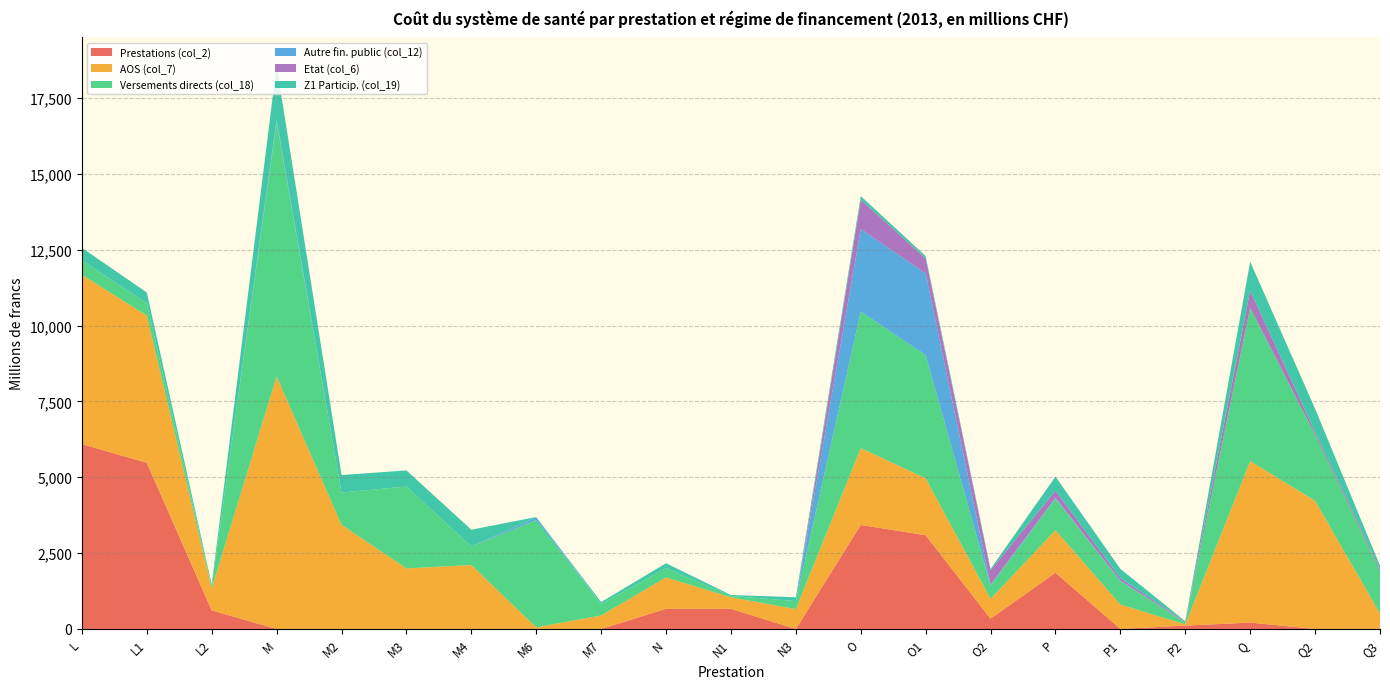

Reading left to right, list all the values displayed in this chart.

Prestations (col_2): 6093.5	5478.3	611.8	0.0	0.0	0.0	0.0	0.0	0.0	663.4	663.4	0.0	3428.7	3089.9	338.8	1854.2	0.0	111.2	209.3	0.0	0.0
AOS (col_7): 5582.8	4851.9	726.8	8323.8	3432.4	1996.3	2106.9	53.3	445.5	1034.4	380.4	654.0	2531.1	1876.4	654.6	1399.5	806.5	38.9	5324.4	4224.8	508.0
Versements directs (col_18): 474.6	406.4	68.2	8377.3	1065.9	2697.1	613.6	3533.3	375.7	310.6	45.4	265.2	4503.1	4061.7	441.4	1042.5	769.2	64.2	5053.1	2179.4	1403.5
Autre fin. public (col_12): 0.0	0.0	0.0	89.5	0.0	0.0	0.0	89.5	0.0	0.0	0.0	0.0	2720.3	2693.7	26.6	25.3	15.9	9.4	0.0	0.0	0.0
Etat (col_6): 0.0	0.0	0.0	0.0	0.0	0.0	0.0	0.0	0.0	0.0	0.0	0.0	970.8	494.1	476.7	238.2	86.0	24.9	566.4	88.0	67.1
Z1 Particip. (col_19): 413.1	354.9	58.1	1782.2	575.6	533.0	552.1	13.0	65.1	157.3	30.6	126.7	116.0	77.6	38.5	462.9	302.6	7.5	953.7	768.3	106.5